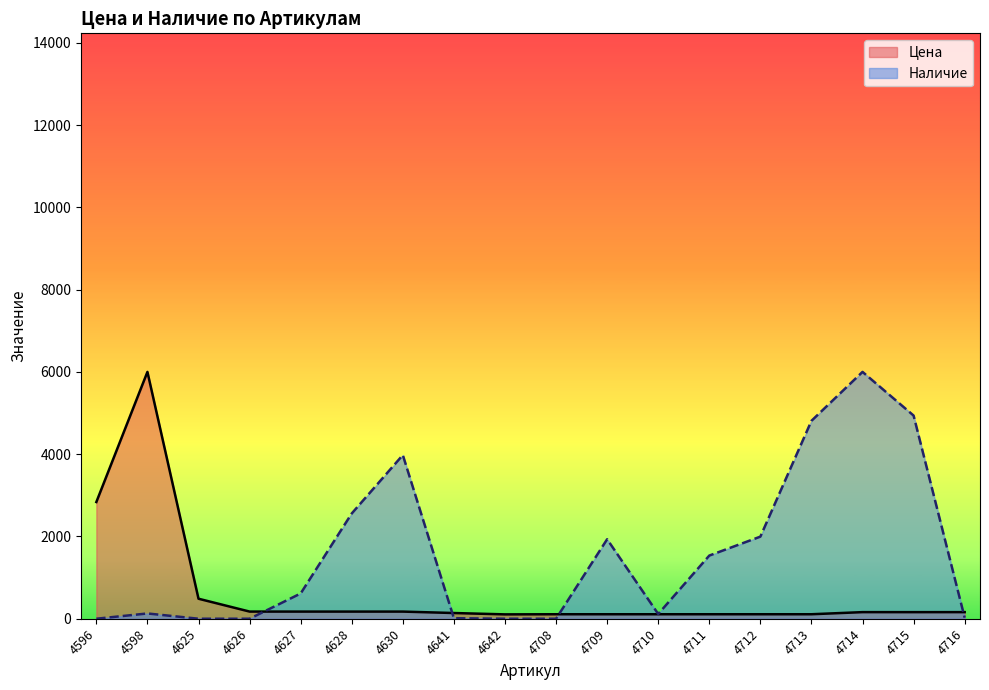

How many lines are shown in the chart?

2